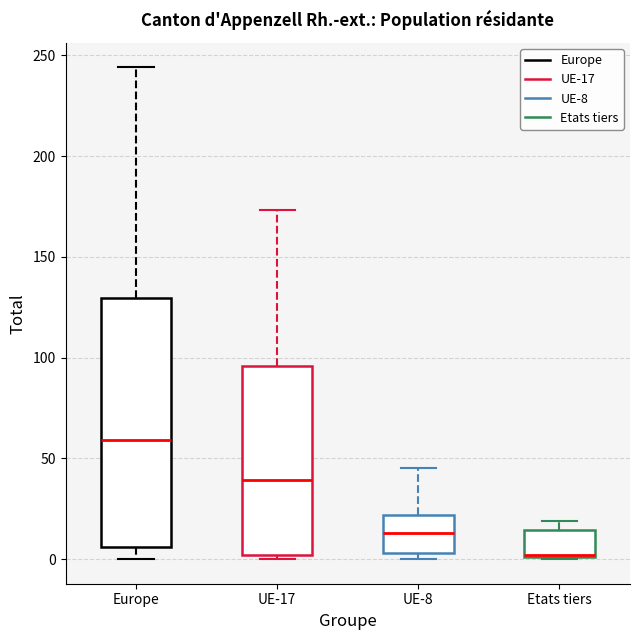

Where is the lower edge of the box for Etats tiers on the y-axis? The values are not printed on the chart, so give them approximately, as read against the axis.

0